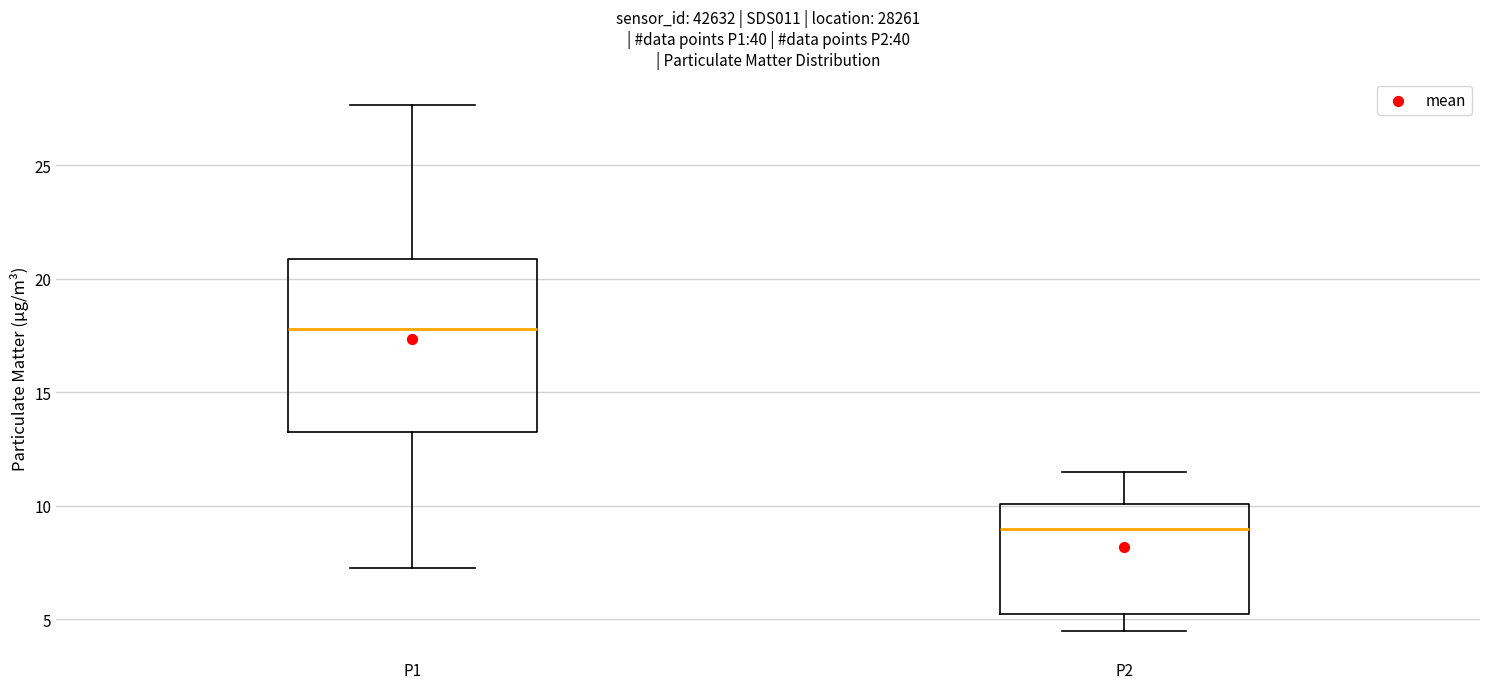

Where does the median line of the box for P1 sit on the y-axis? The values are not printed on the chart, so give them approximately, as read against the axis.

18.0